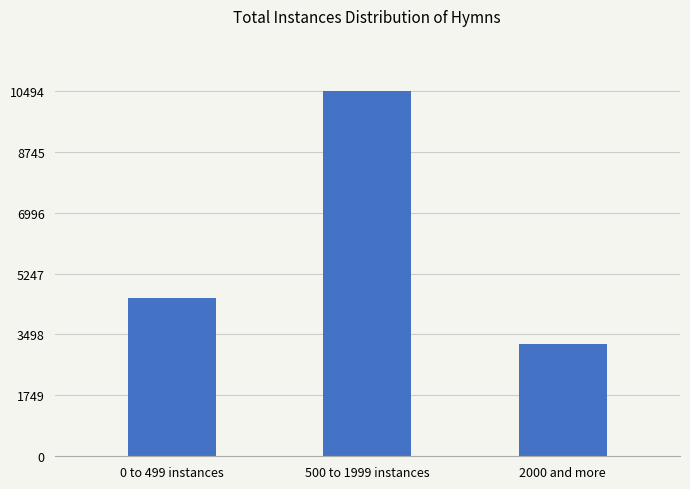

At which label is the value closest to 6854?

0 to 499 instances